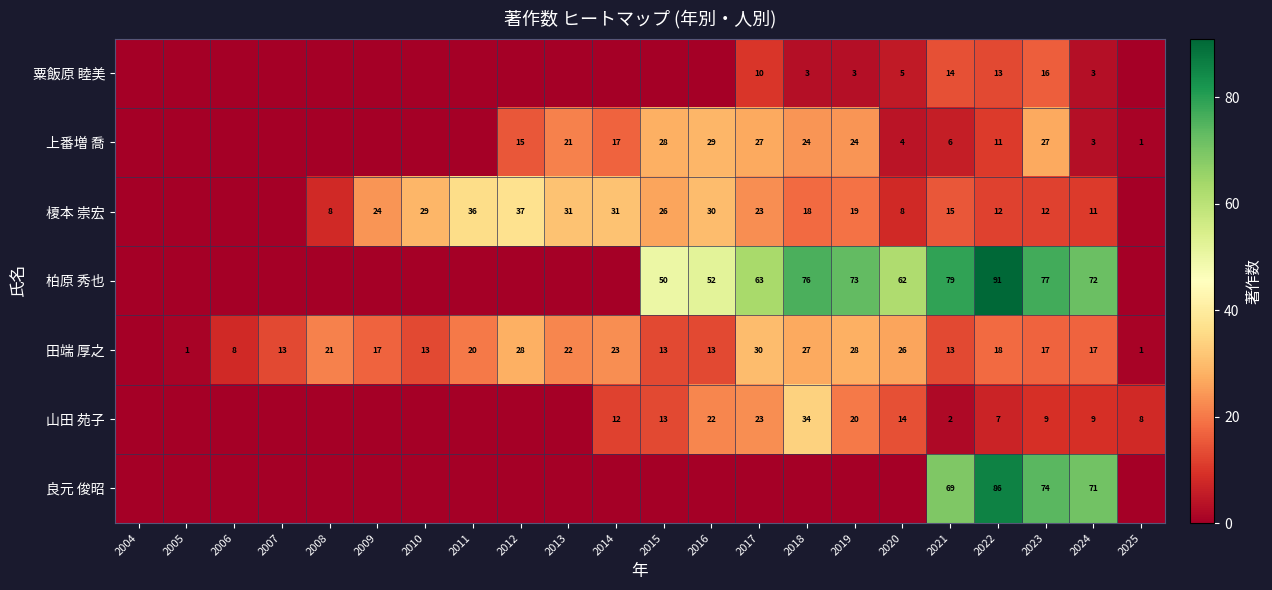

True or false: 田端 厚之 has a value of 6 at 2014.

False